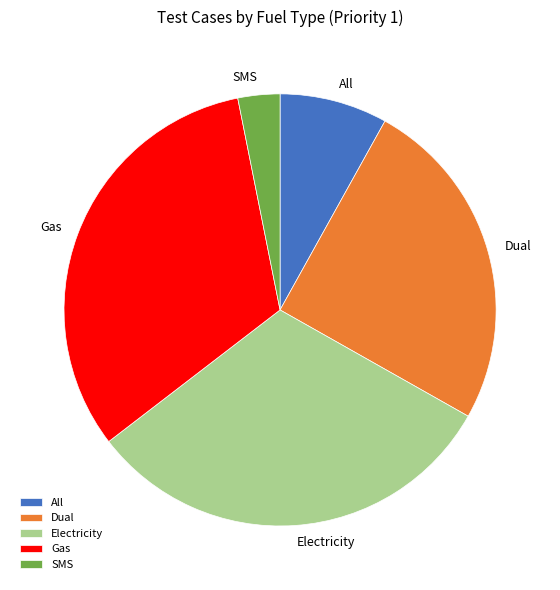

Which has a higher value, Gas or SMS?

Gas